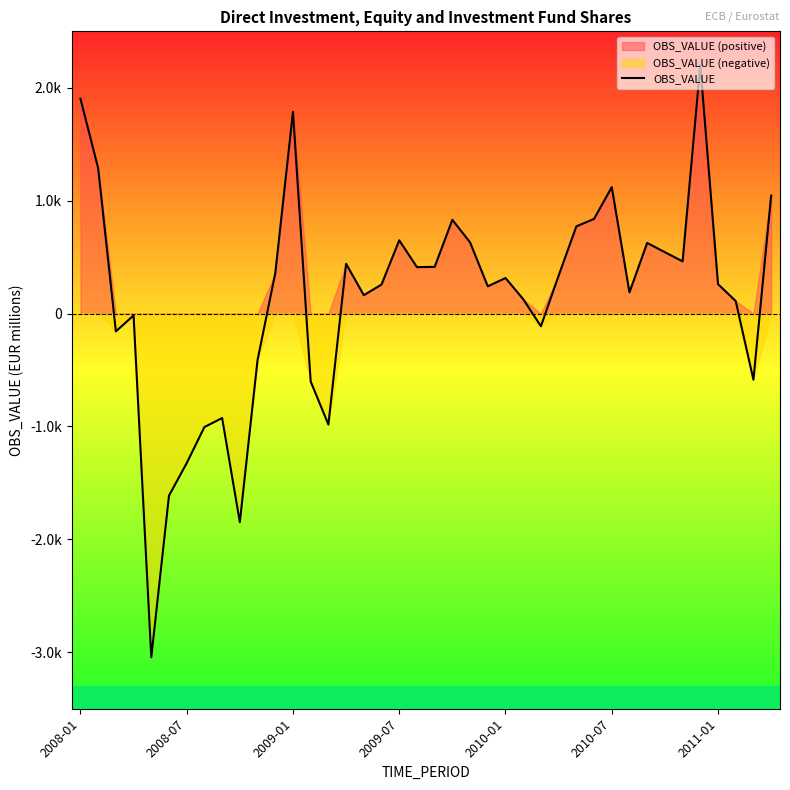

How many data points are above 315?

20